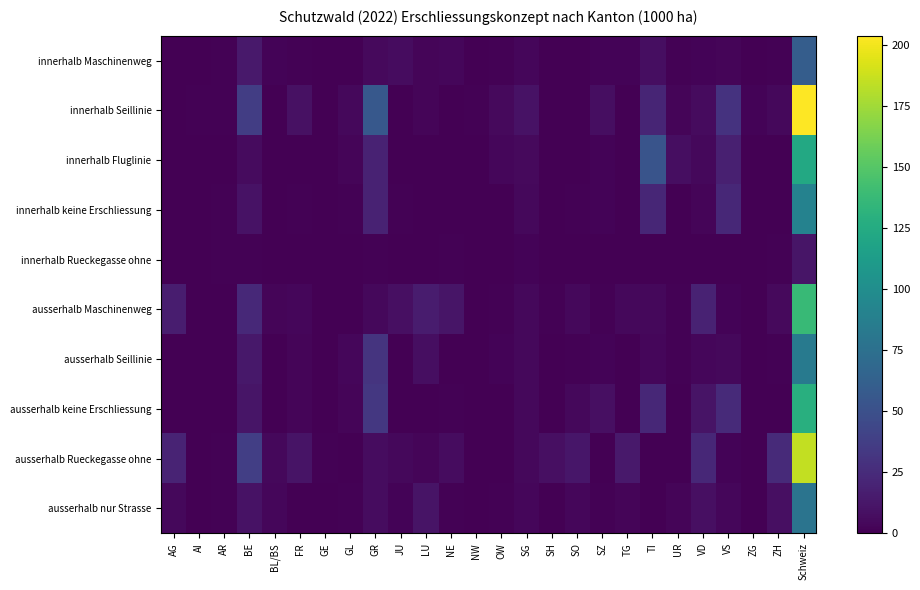

What is the spread (max minus min) of values at UR?

7.4